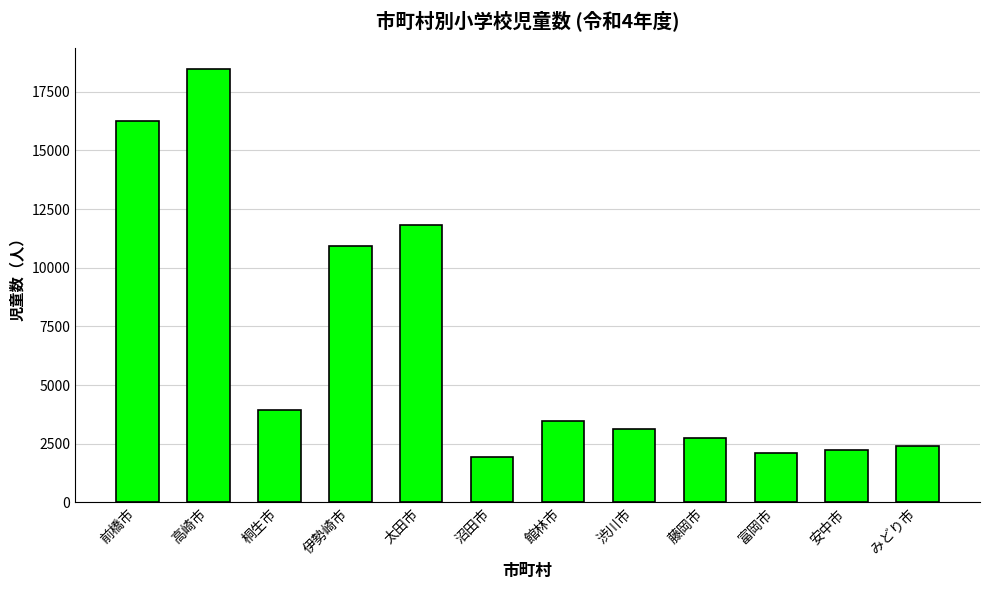

Reading right to left, list all the values displayed in this chart.

2399	2231	2106	2728	3126	3486	1918	11822	10914	3940	18456	16275